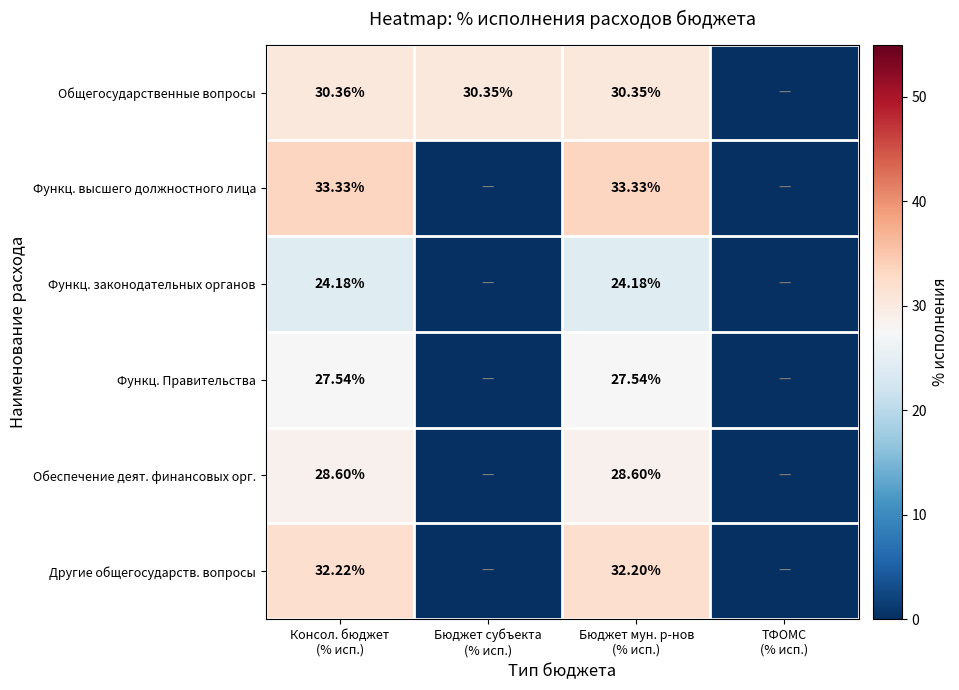

Rank the series by their maximum value, from lowest to highest.

Функц. законодательных органов, Функц. Правительства, Обеспечение деят. финансовых орг., Общегосударственные вопросы, Другие общегосударств. вопросы, Функц. высшего должностного лица